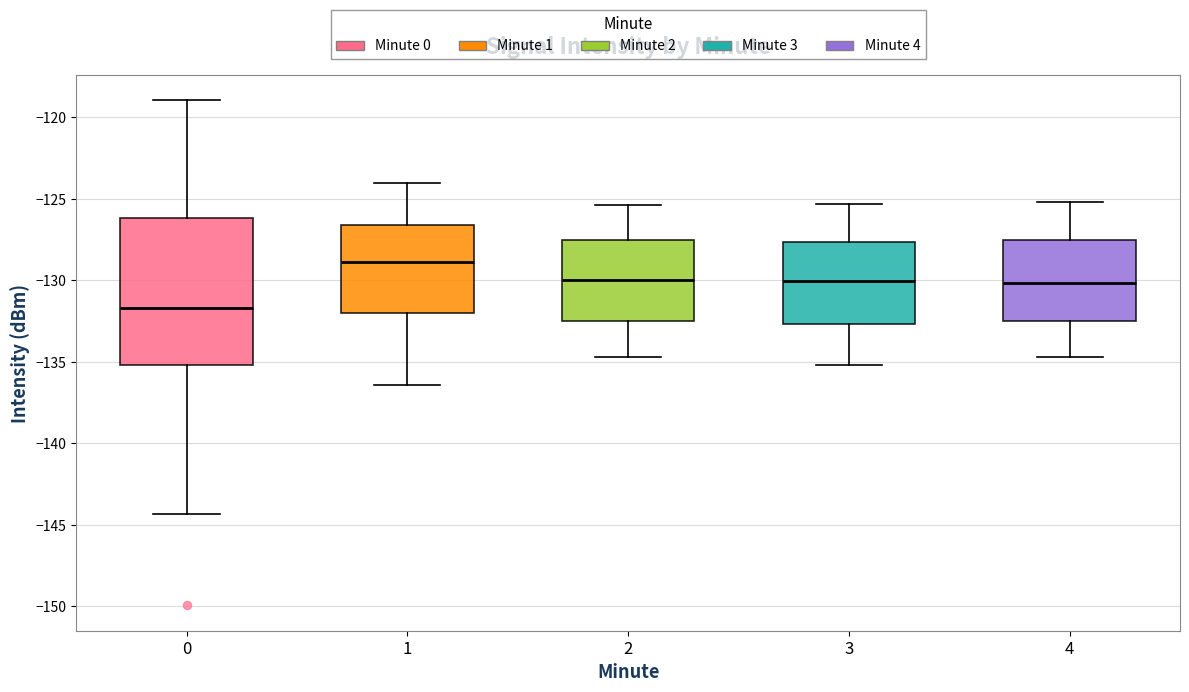

Reading left to right, transcribe this box plot: for each box, give where its median line is, the range the box spans, and where its two whiskers end, as read against the y-axis. The values are not printed on the chart, so give them approximately, as read against the axis.

0: median -131.5, box -135.0 to -126.0, whiskers -144.5 to -119.0
1: median -129.0, box -132.0 to -126.5, whiskers -136.5 to -124.0
2: median -130.0, box -132.5 to -127.5, whiskers -134.5 to -125.5
3: median -130.0, box -132.5 to -127.5, whiskers -135.0 to -125.5
4: median -130.0, box -132.5 to -127.5, whiskers -134.5 to -125.0